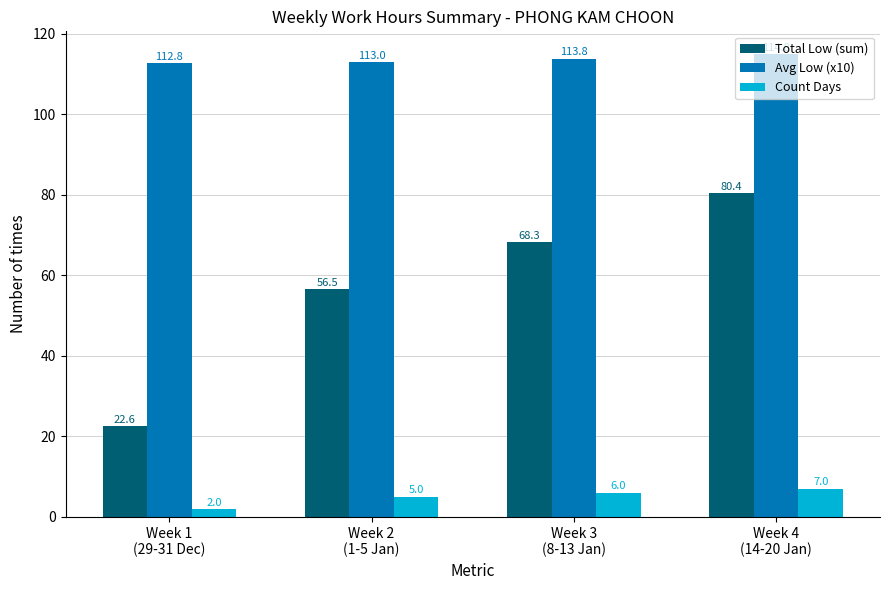

The Count Days series shows 6.0 at Week 3
(8-13 Jan). True or false?

True